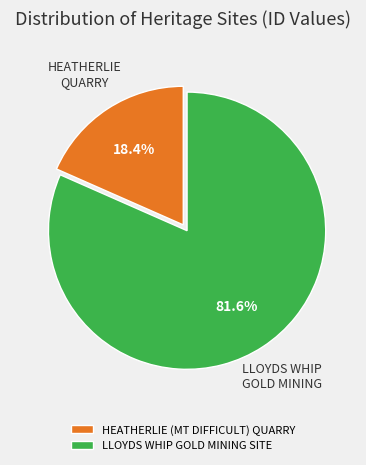

True or false: LLOYDS WHIP GOLD MINING SITE accounts for 93% of the total.

False